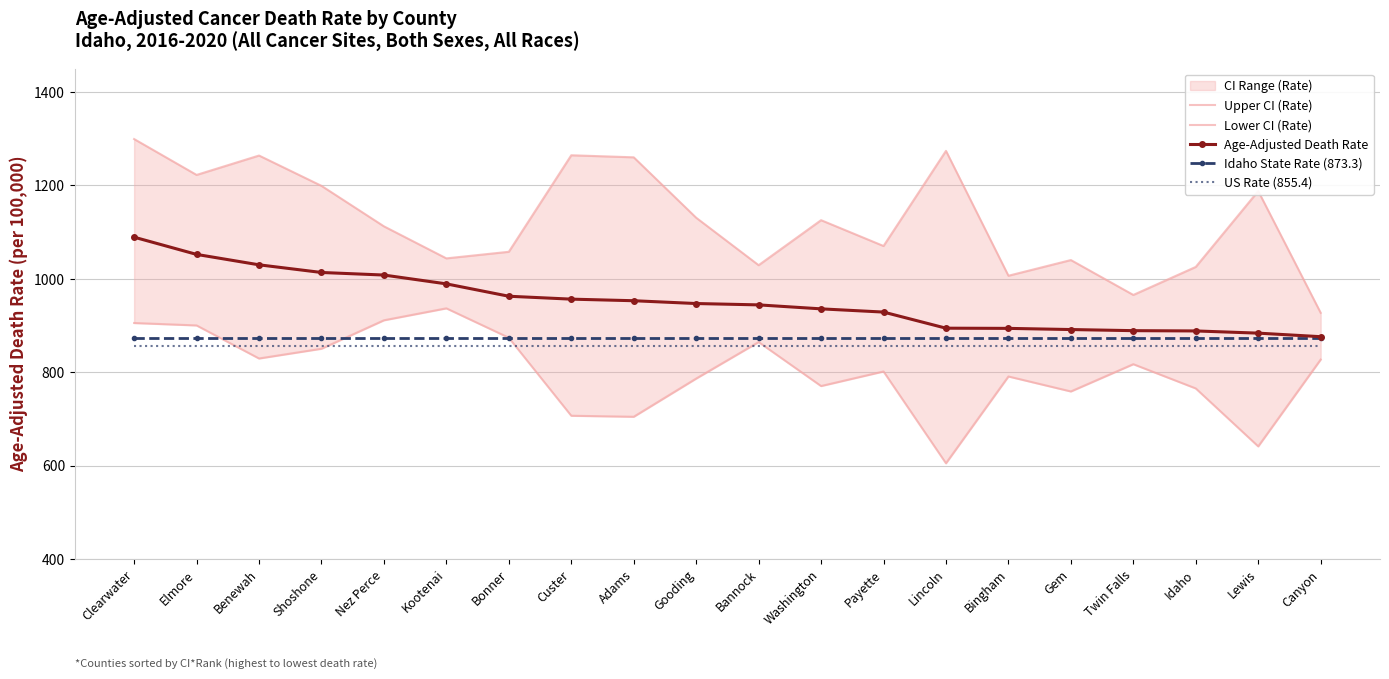

Between Nez Perce and Canyon, which series saw the biggest shift?

Upper CI (Rate)